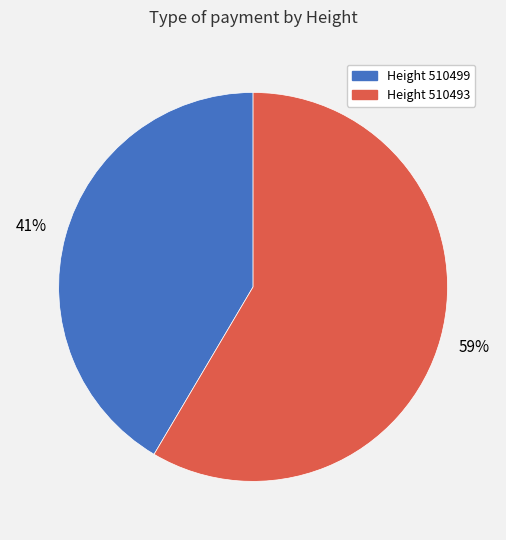

To the nearest percent, what is the average slice percentage?

50%